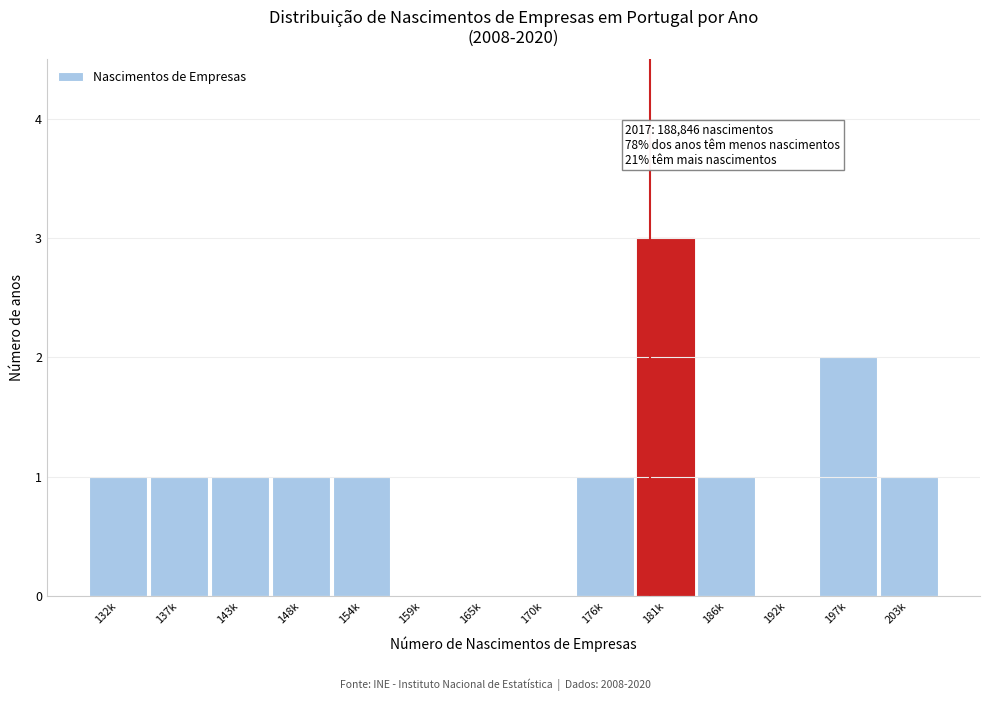

Reading right to left, what are all the values shown in this chart?

203k=1	197k=2	192k=0	186k=1	181k=3	176k=1	170k=0	165k=0	159k=0	154k=1	148k=1	143k=1	137k=1	132k=1